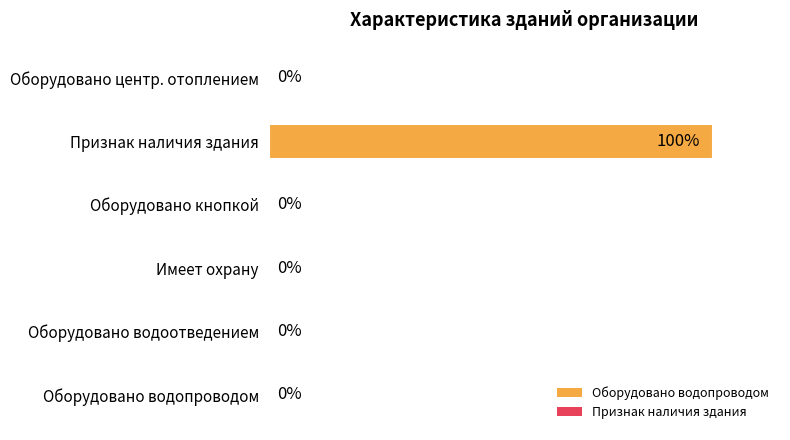

At which category does the chart reach its peak across all series?

Признак наличия здания